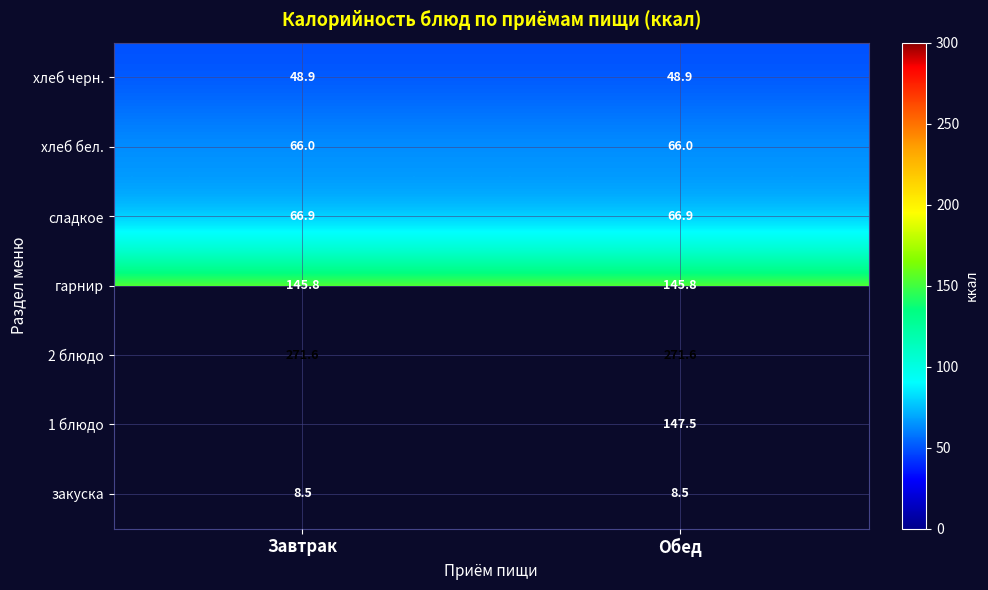

The сладкое series shows 66.9 at Завтрак. True or false?

True